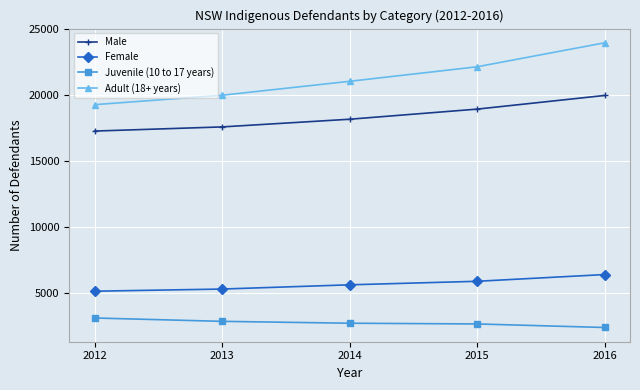

True or false: Juvenile (10 to 17 years) has a value of 4603 at 2015.

False